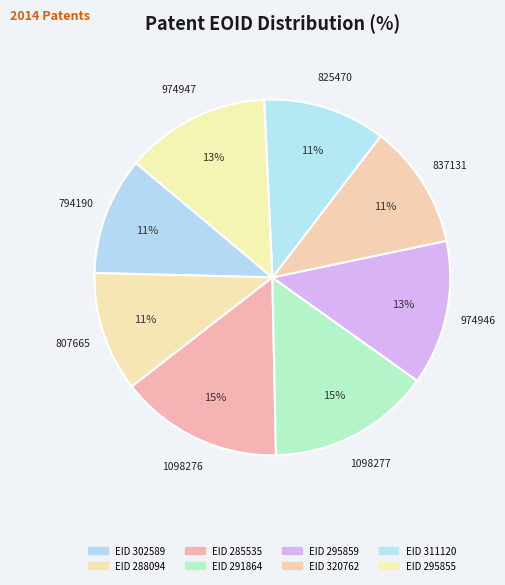

How many segments does this pie chart have?

8